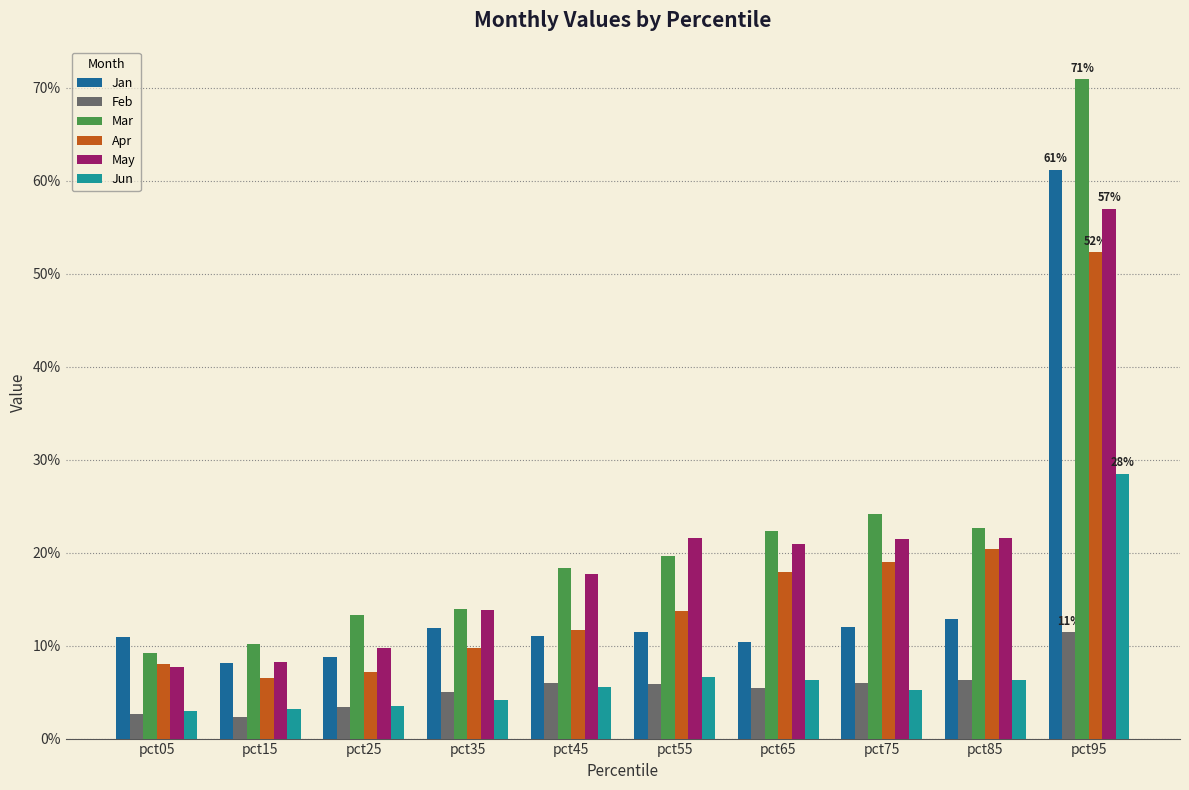

At which category is the sum across all series the highest?

pct95